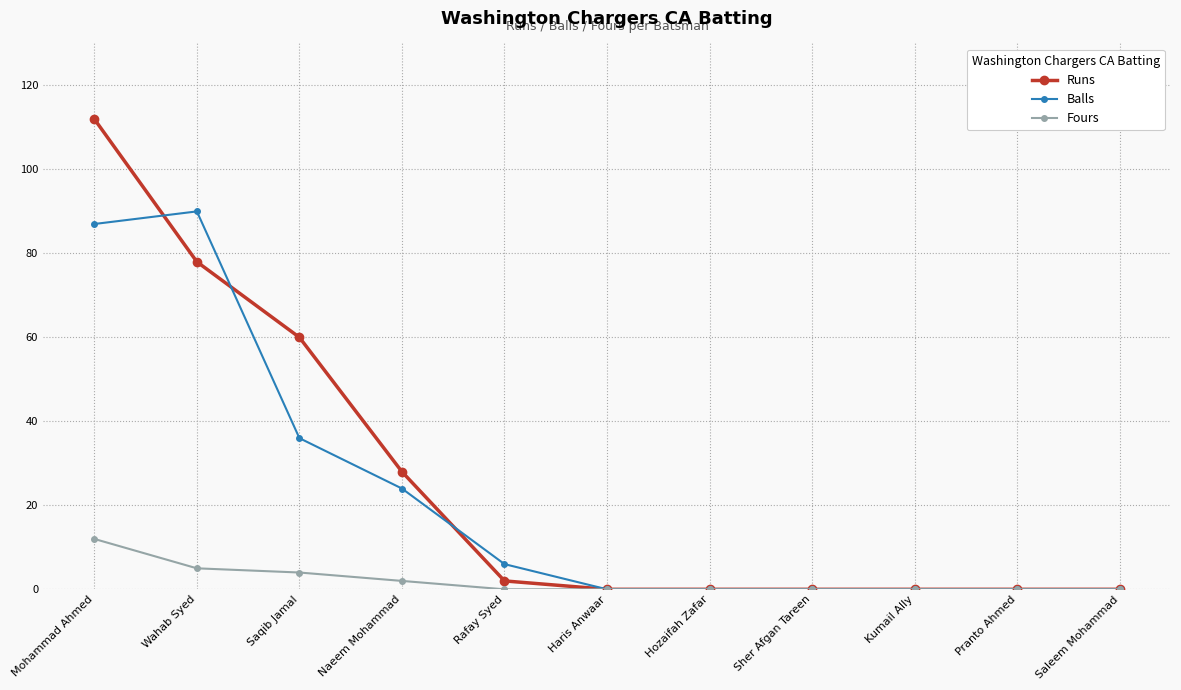

What is the average value of the Fours series?

2